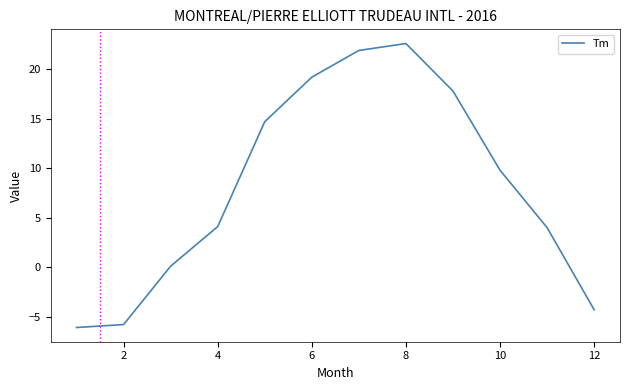

What is the maximum value shown in the chart?

22.6